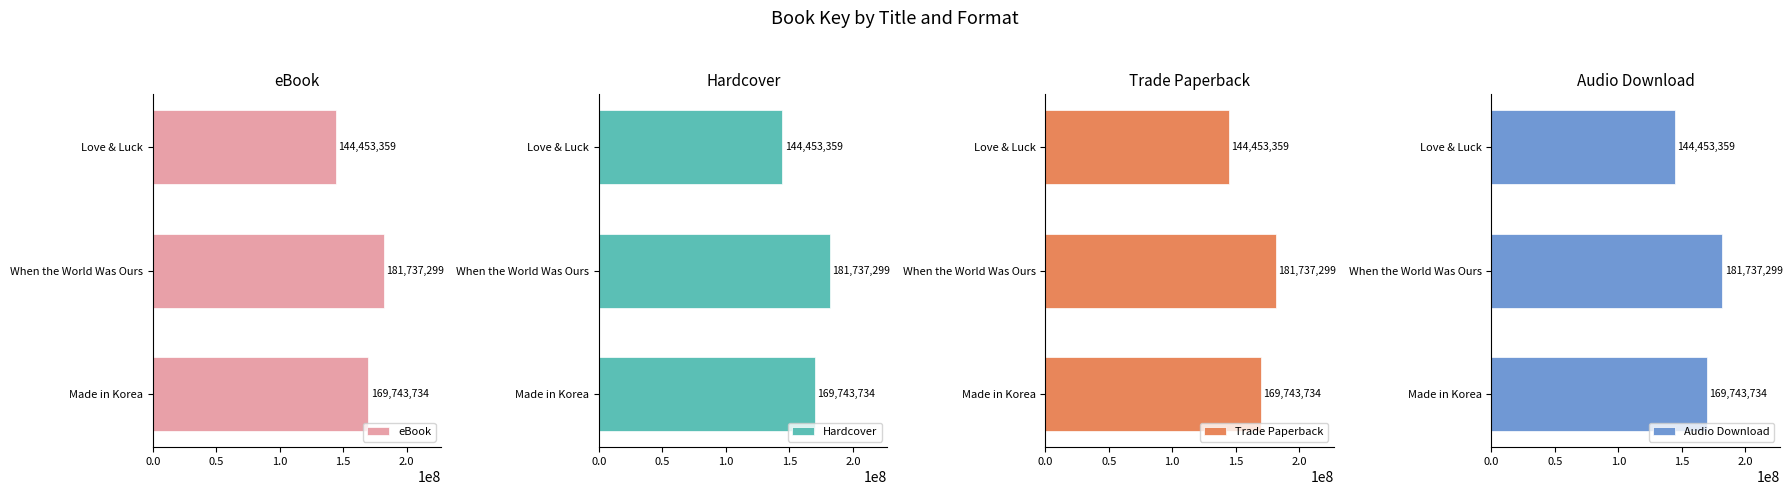

At which label is eBook closest to 163095329?

Made in Korea